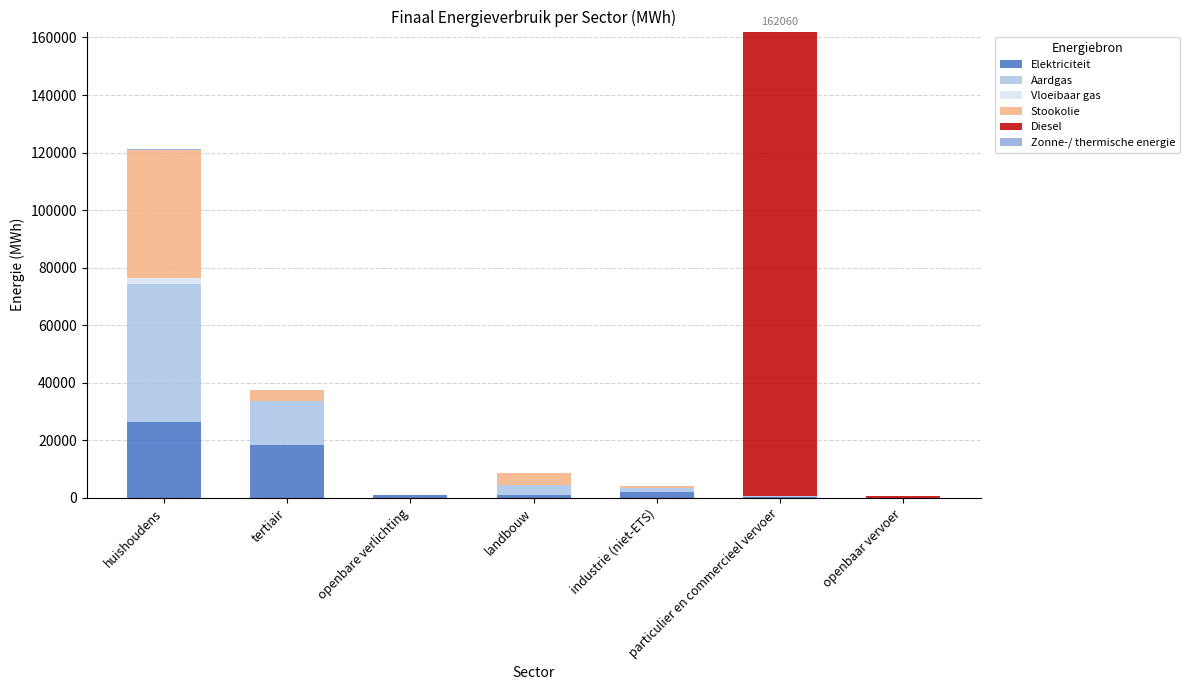

What is the label of the 5th bar from the left?

industrie (niet-ETS)